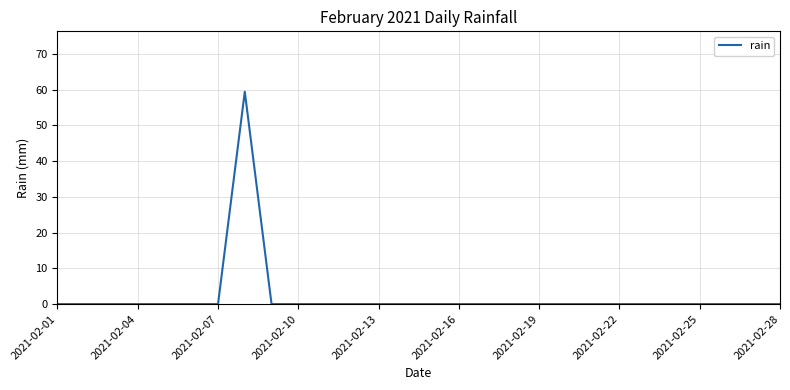

What is the difference between the maximum and minimum values?

59.4